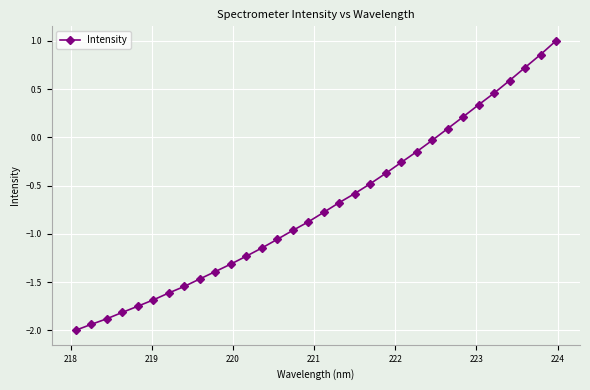

What is the value of the 7th point from the left?

-1.6